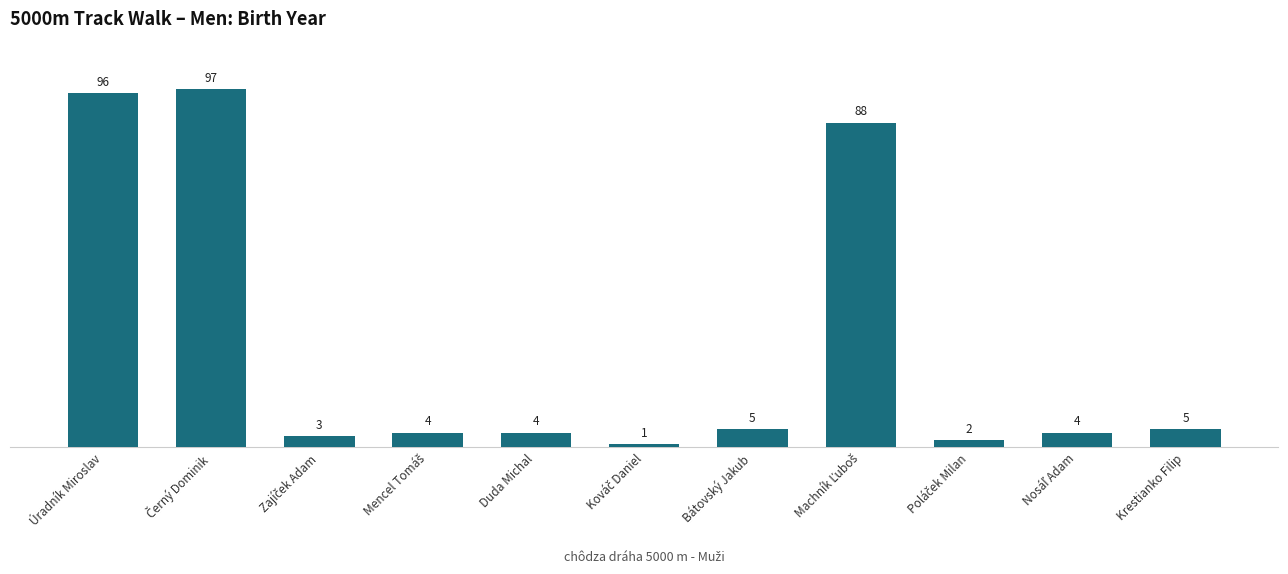

What is the difference between the maximum and second lowest values?

95